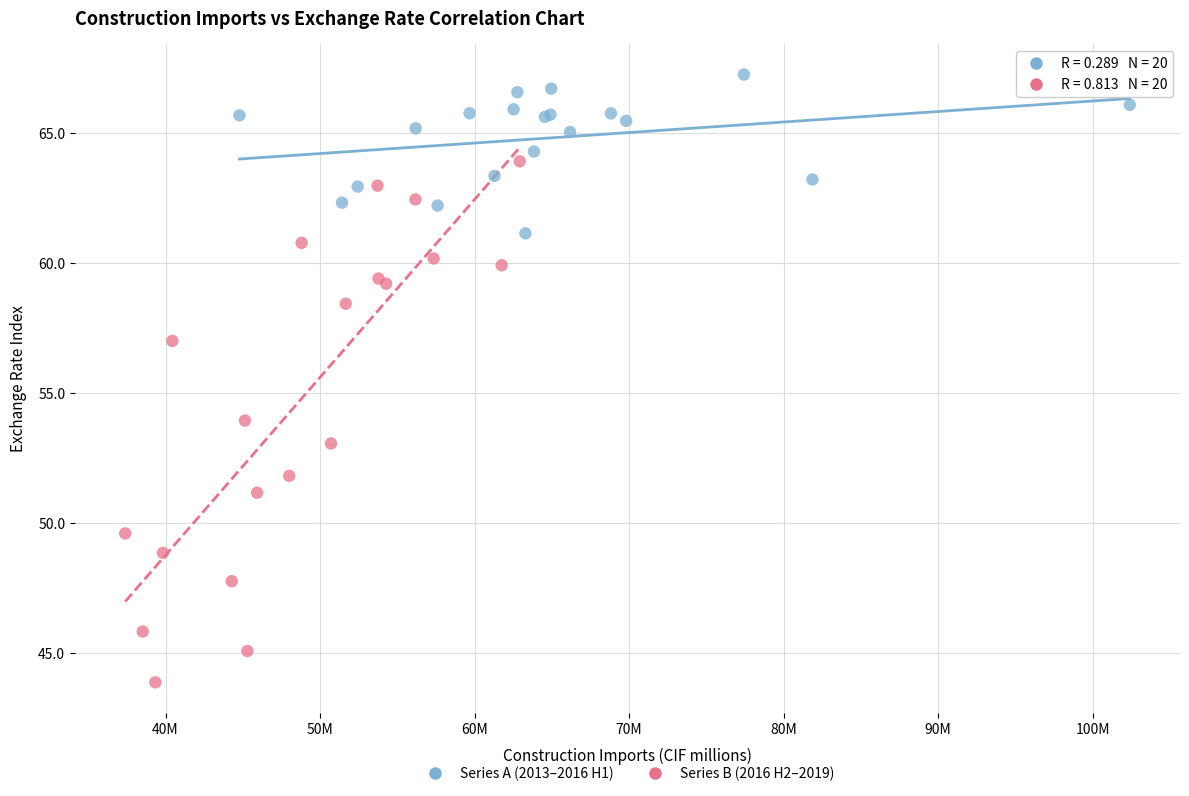

What are all the series names shown in the legend?

Series A (2013–2016 H1), Series B (2016 H2–2019)